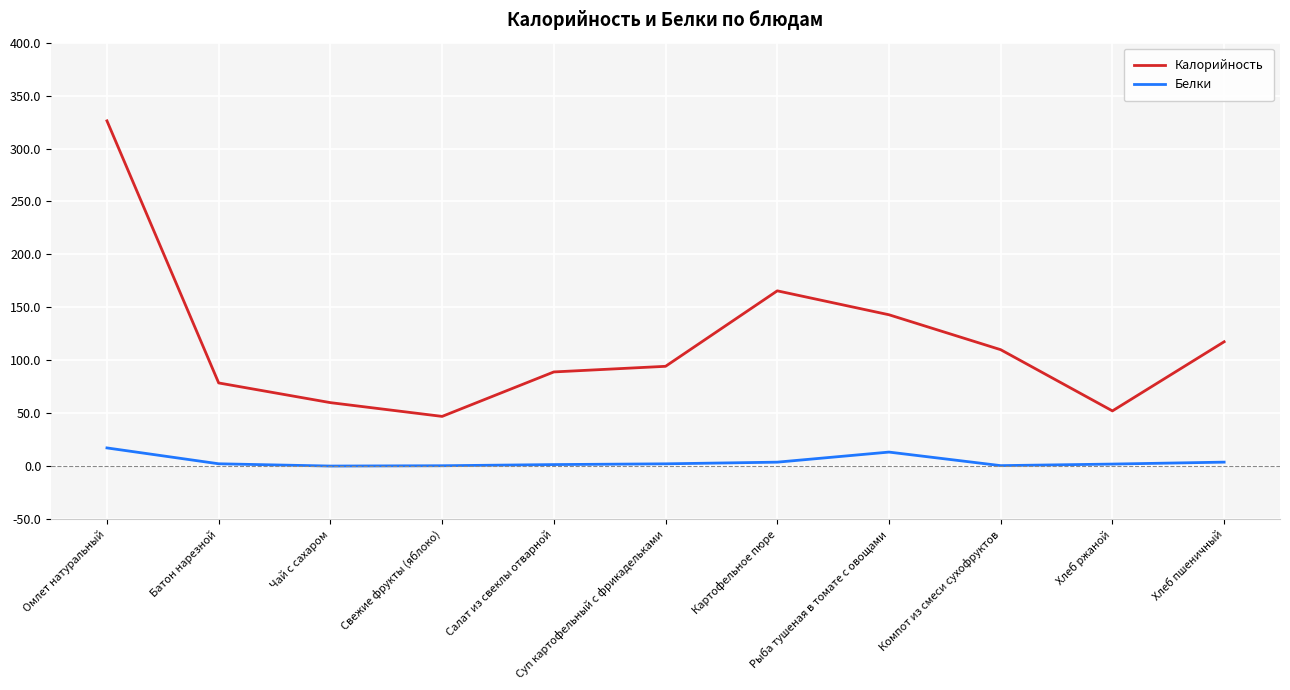

The value of Калорийность at Картофельное пюре is 165.6. True or false?

True